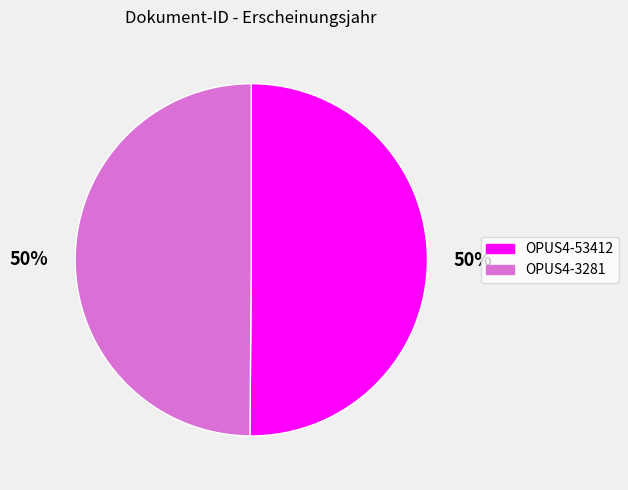

To the nearest percent, what is the average slice percentage?

50%